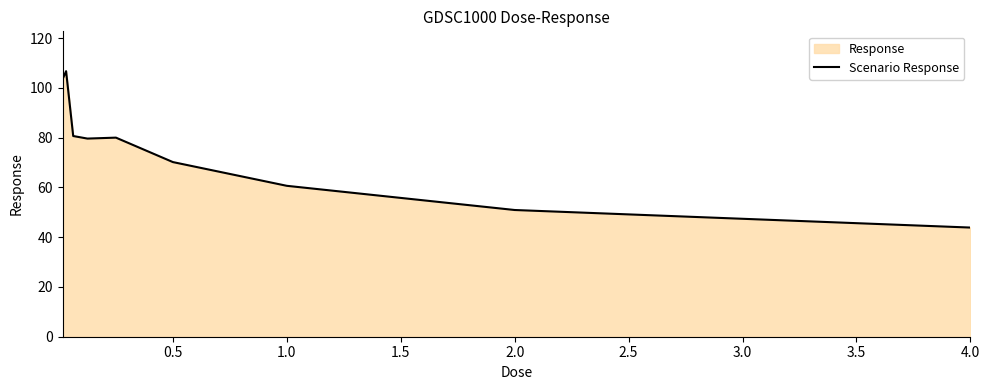

How many points are lower than both their immediate neighbors (excluding endpoints)?

1